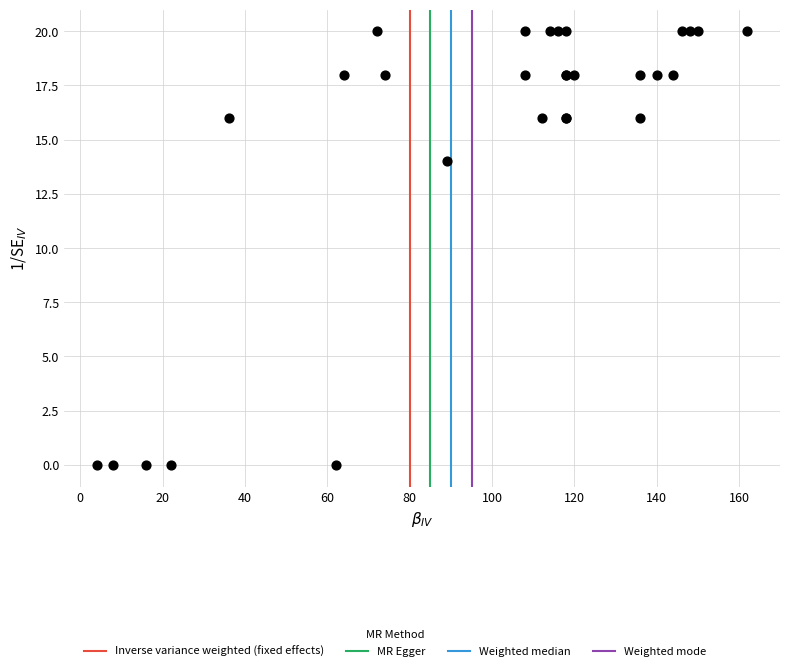

What Y value in the scatter plot is closest to 10?

14